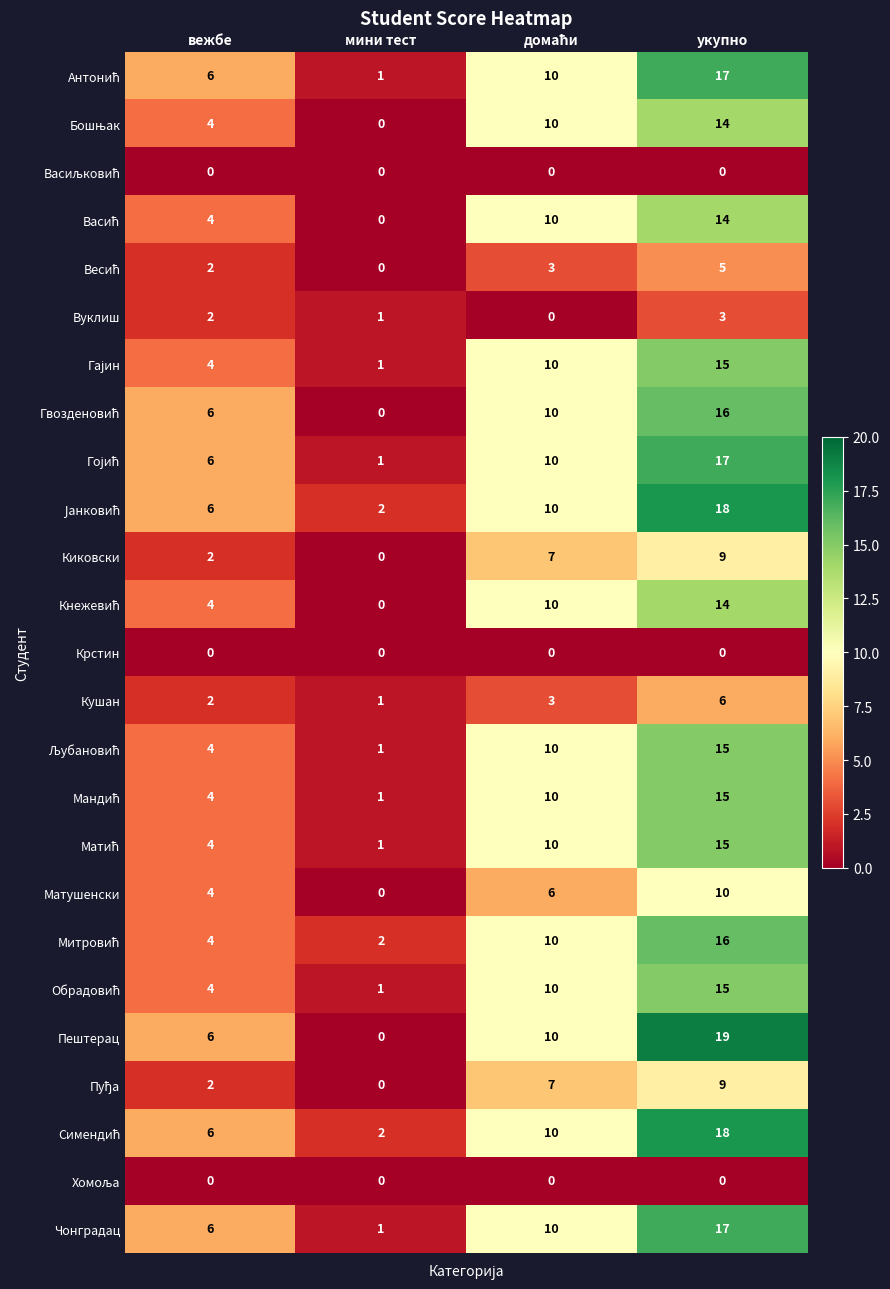

The value of Киковски at мини тест is 0. True or false?

True